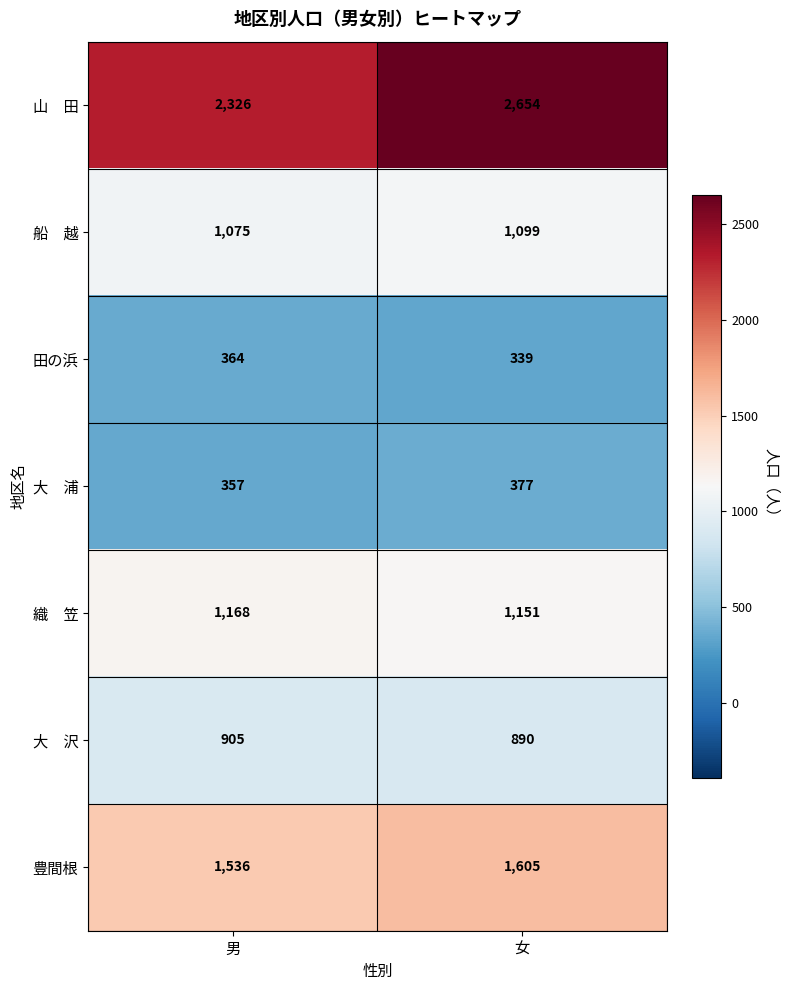

What is the total value across all series at 女?

8115